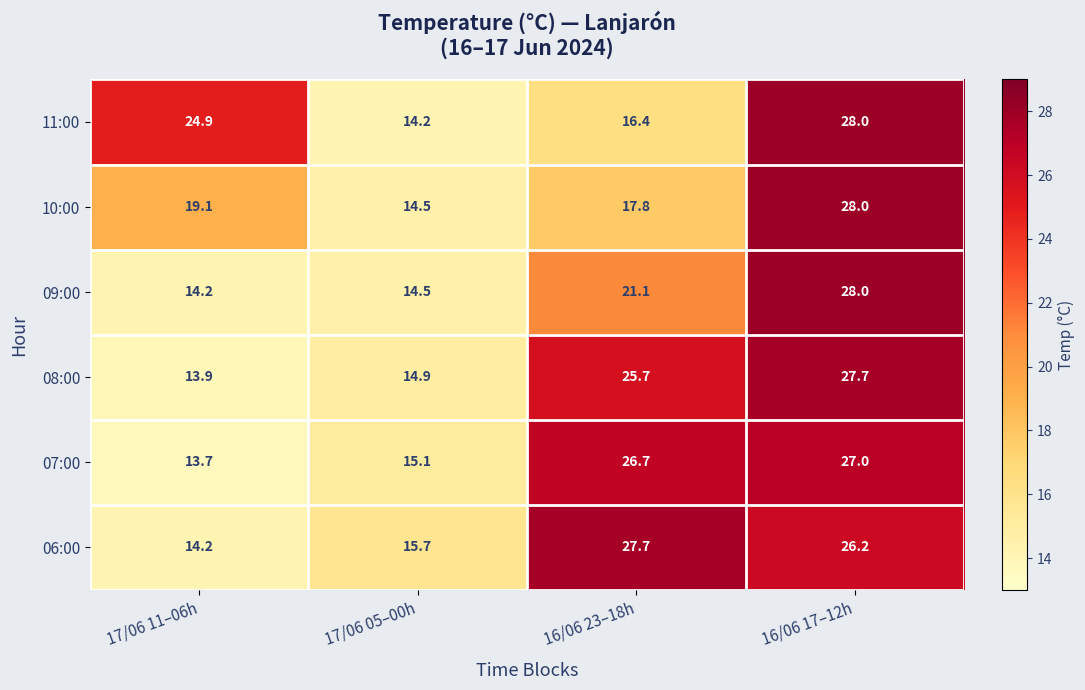

Which series has the largest total across all categories?

06:00